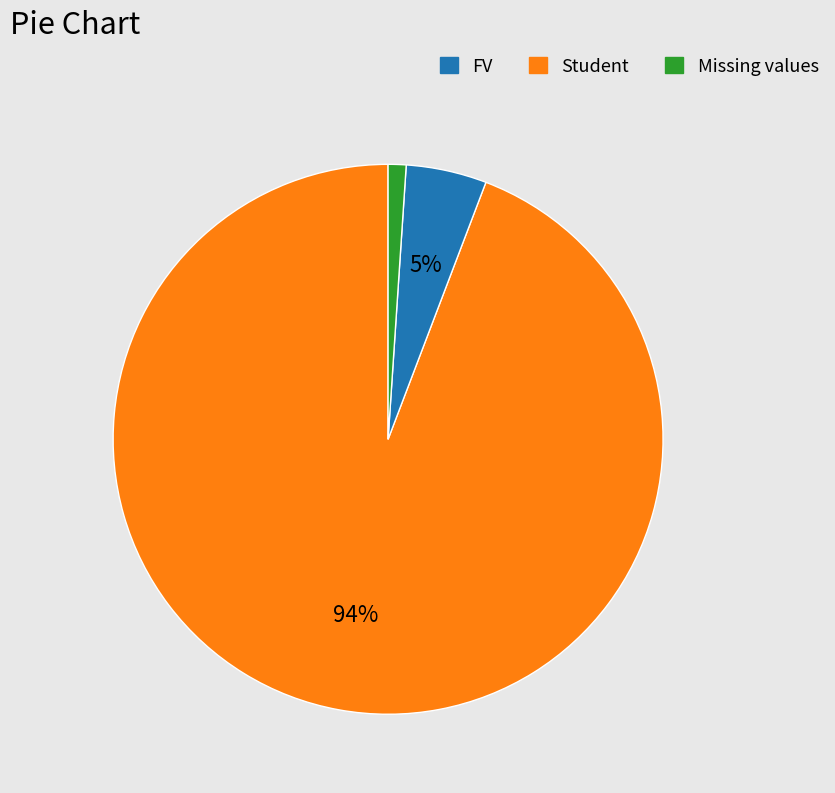

Is there any slice that represents more than half of the pie?

Yes